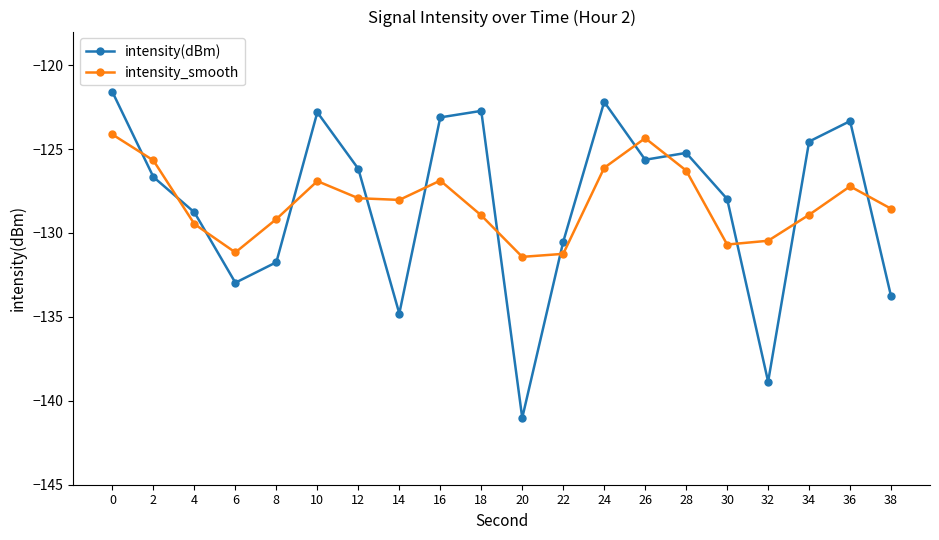

What is the value of the intensity(dBm) point at the 14th from the left?

-125.6